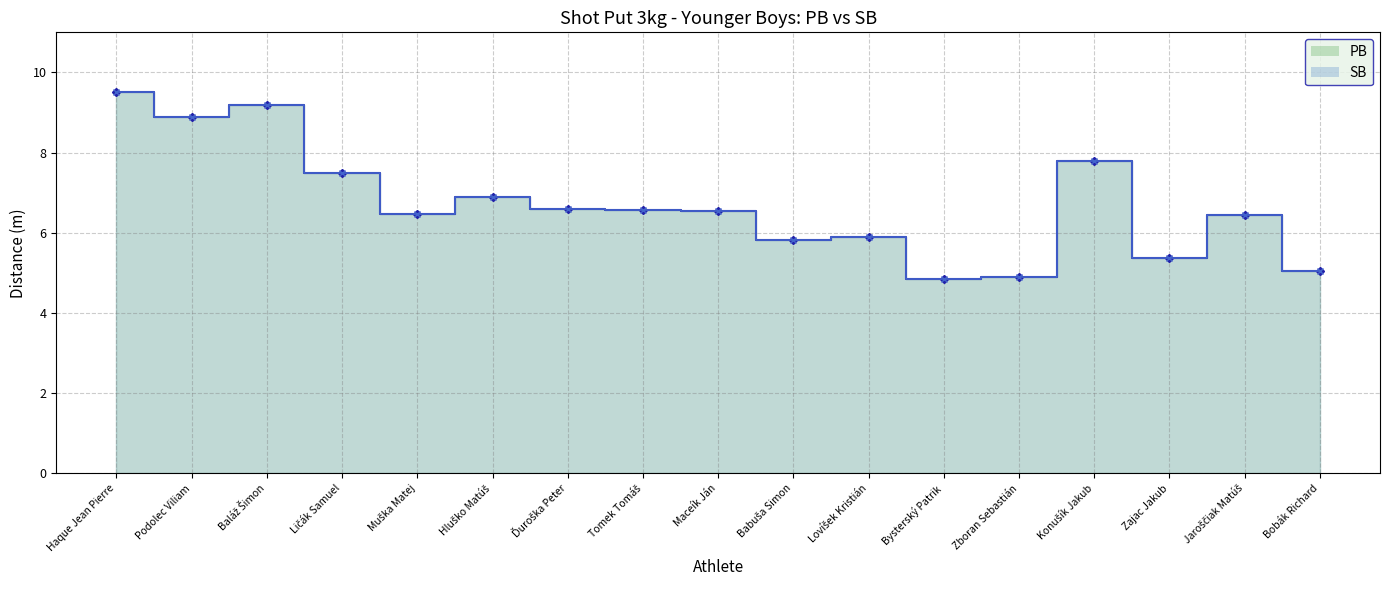

True or false: SB and PB intersect in this chart.

False